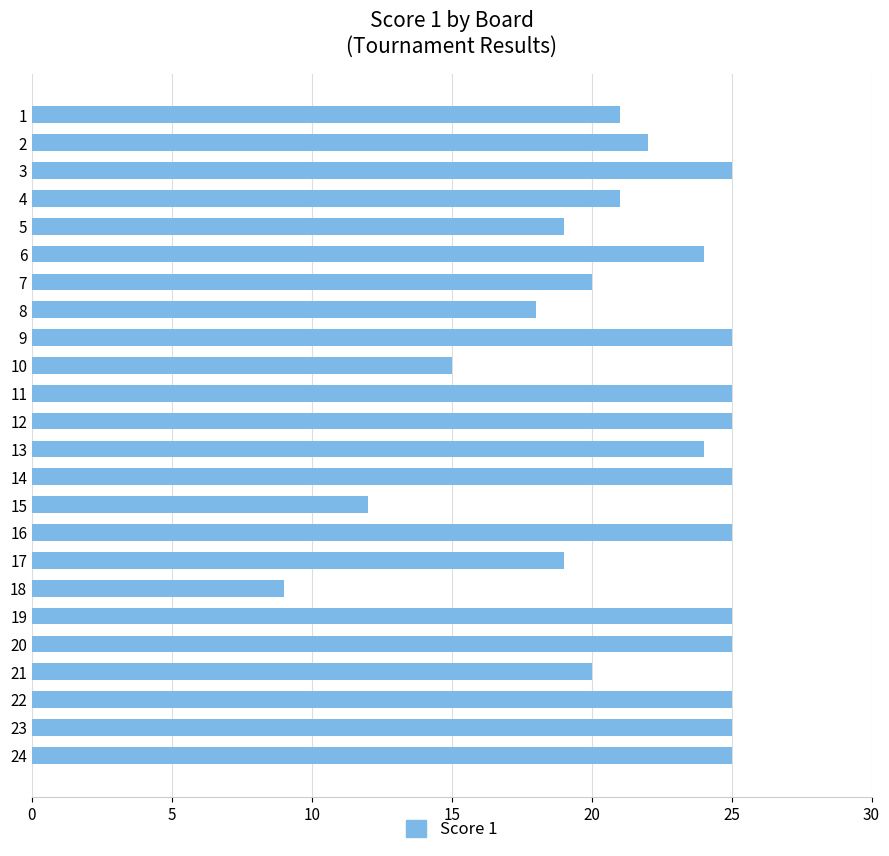

What is the greatest value displayed?

25